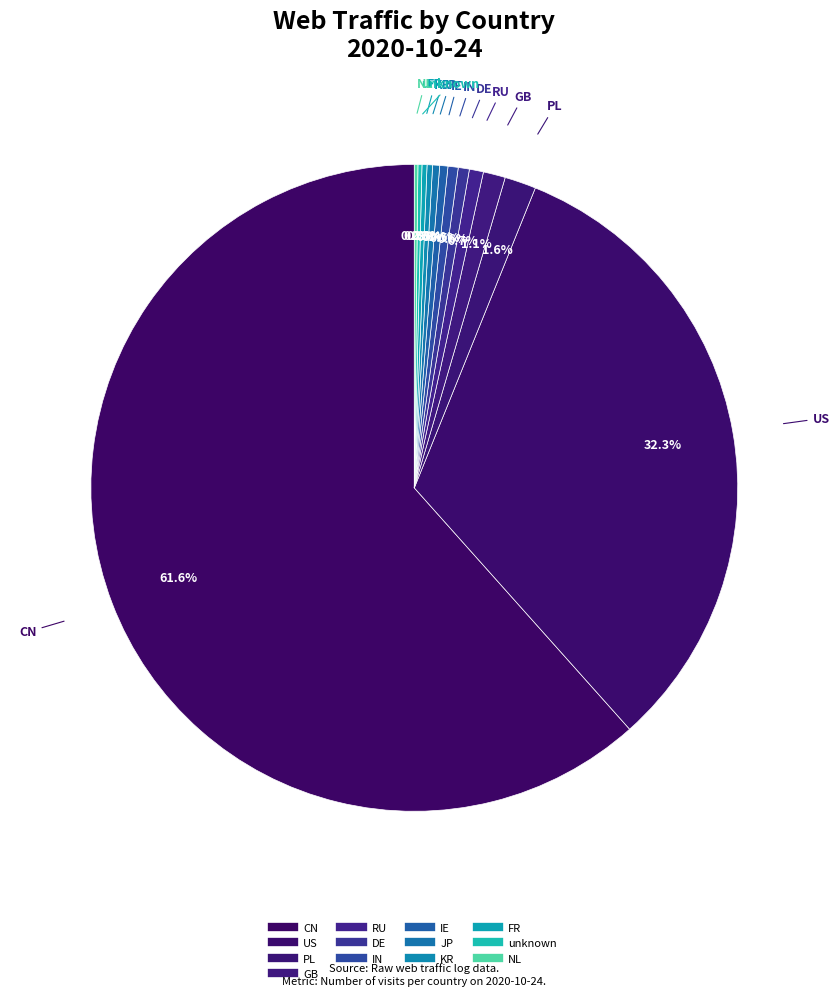

To the nearest percent, what is the difference between the largest and smallest slice percentages?

61%